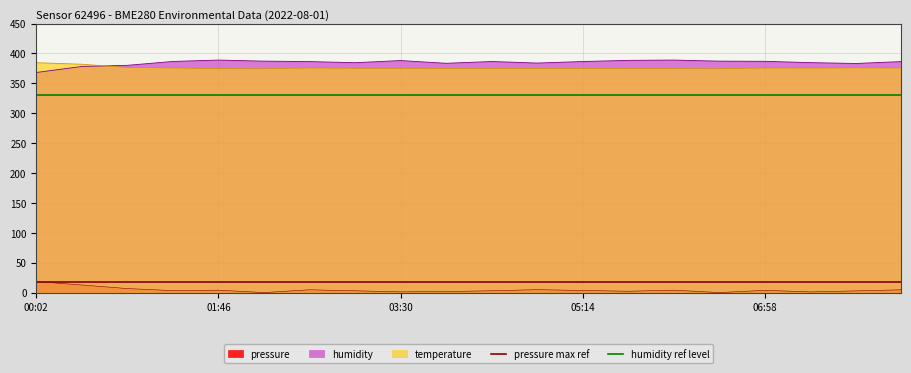

True or false: pressure max ref has a value of 17.5 at 00:02.

True